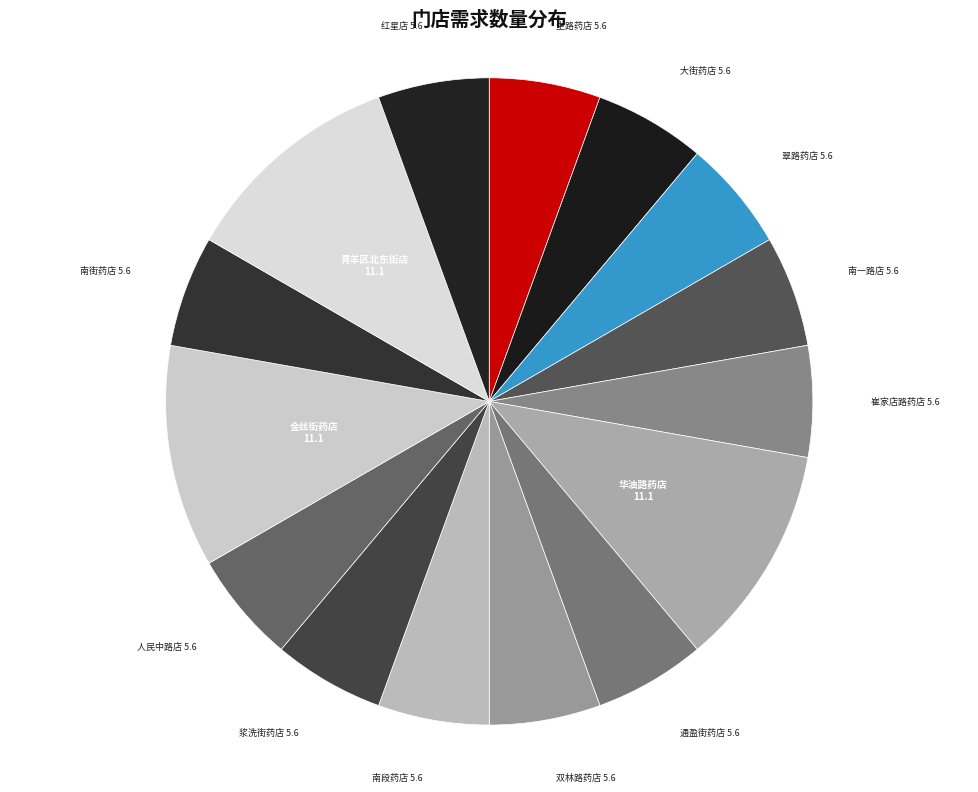

Which slice is the largest?

华油路药店